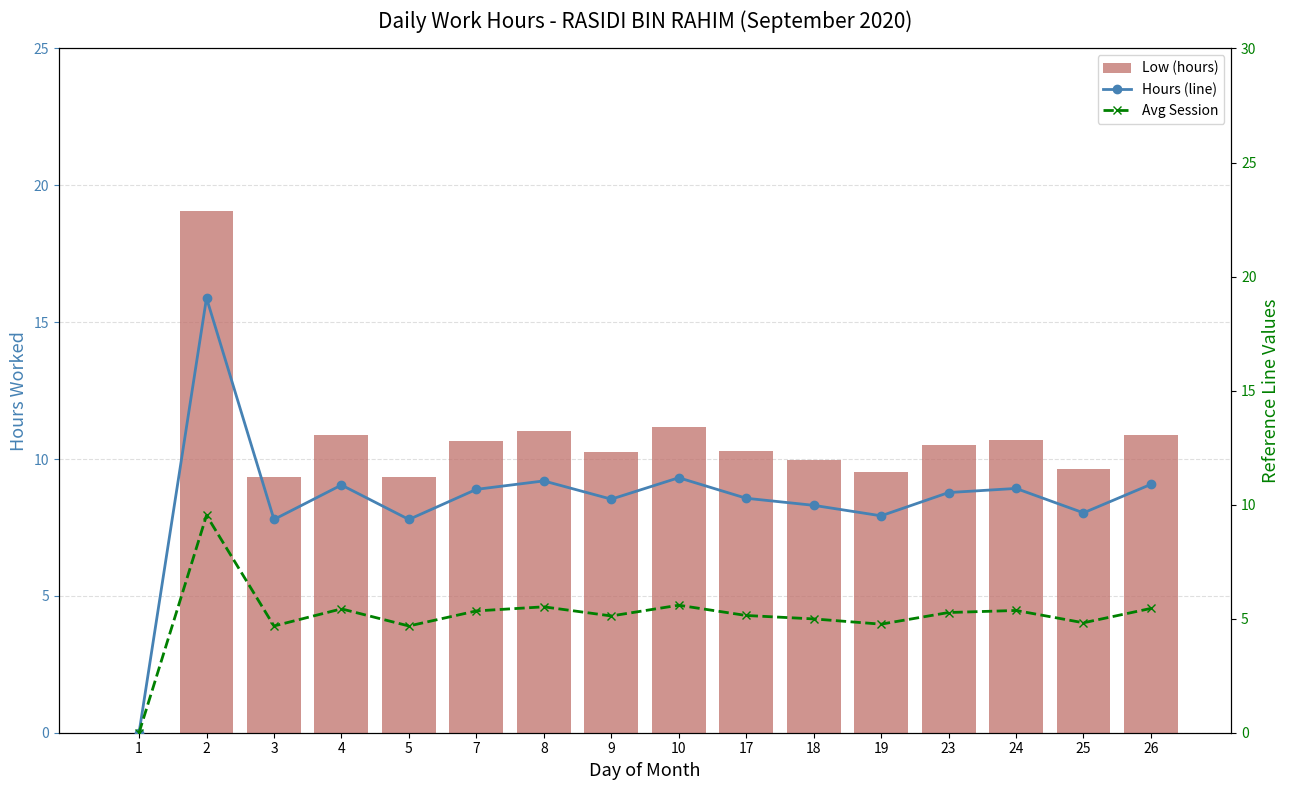

At which label is Avg Session closest to 4?

3